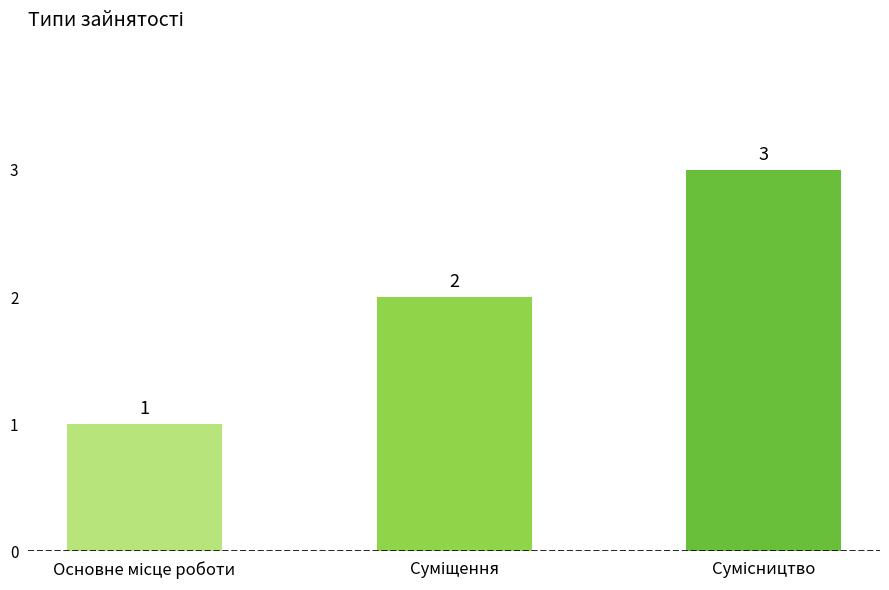

What is the maximum value shown in the chart?

3